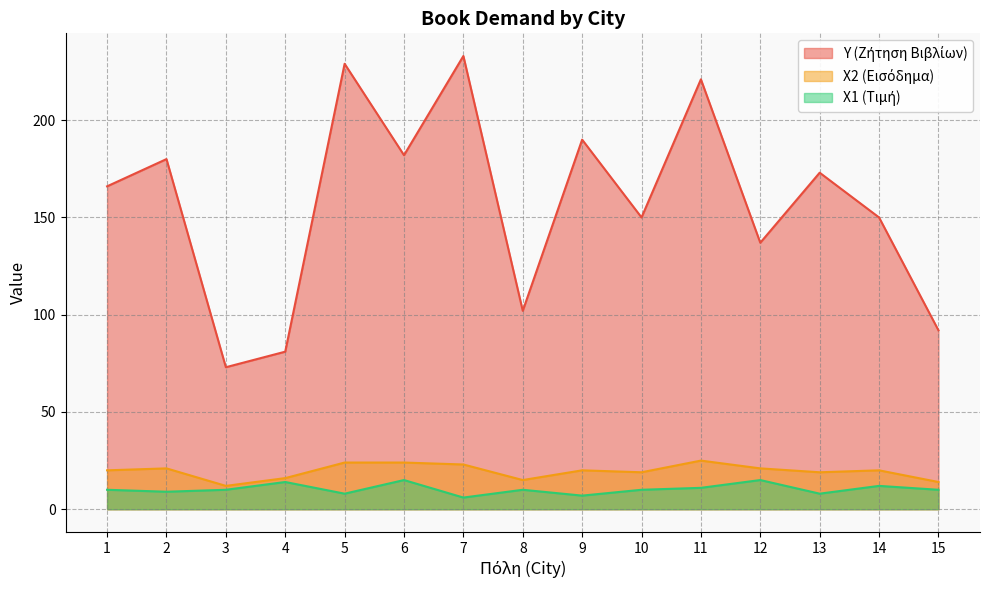

At how many categories does at least one series exceed 145?

10